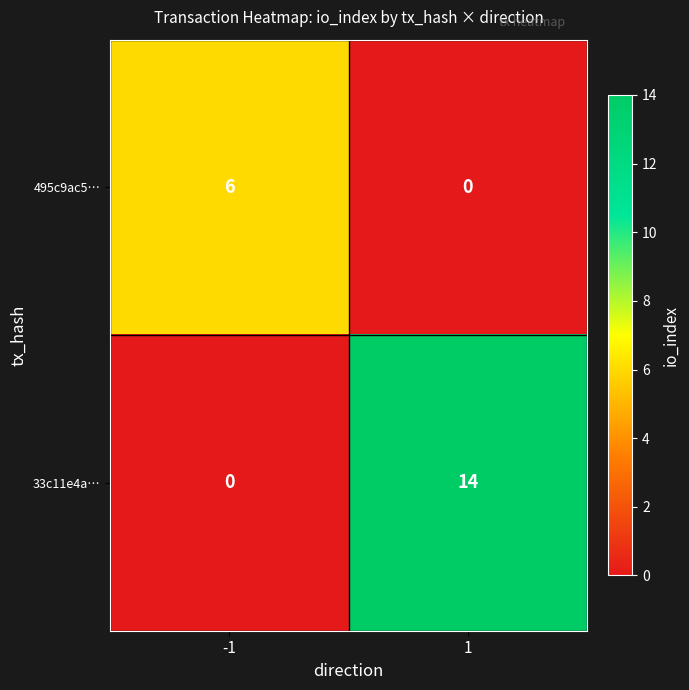

Is it true that 33c11e4a… equals 14 at 1?

True